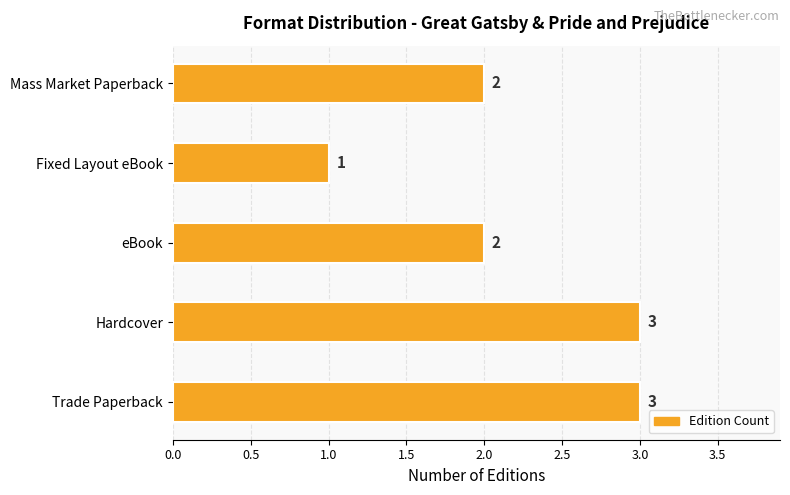

Count the values in the range 2 to 3.

4